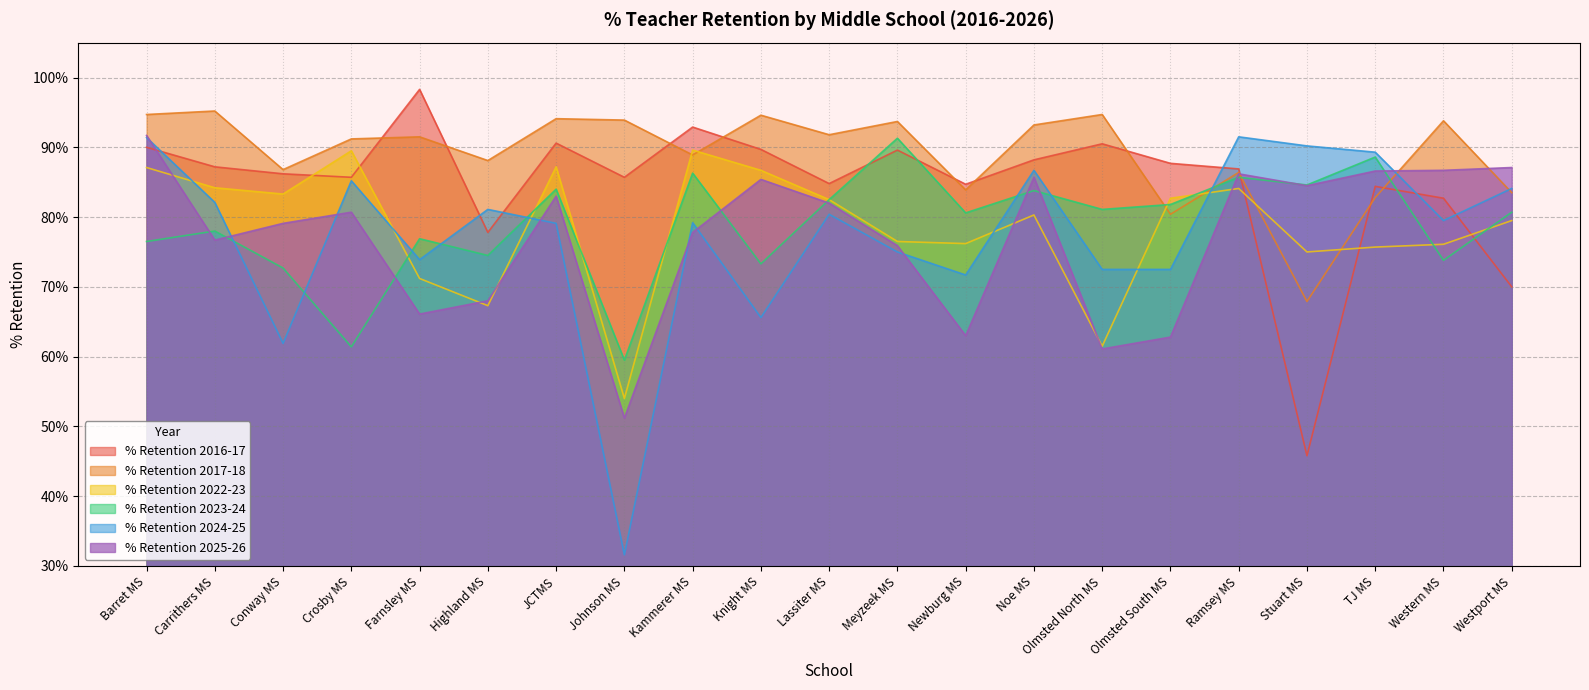

At which category does % Retention 2017-18 reach its first local peak?

Carrithers MS